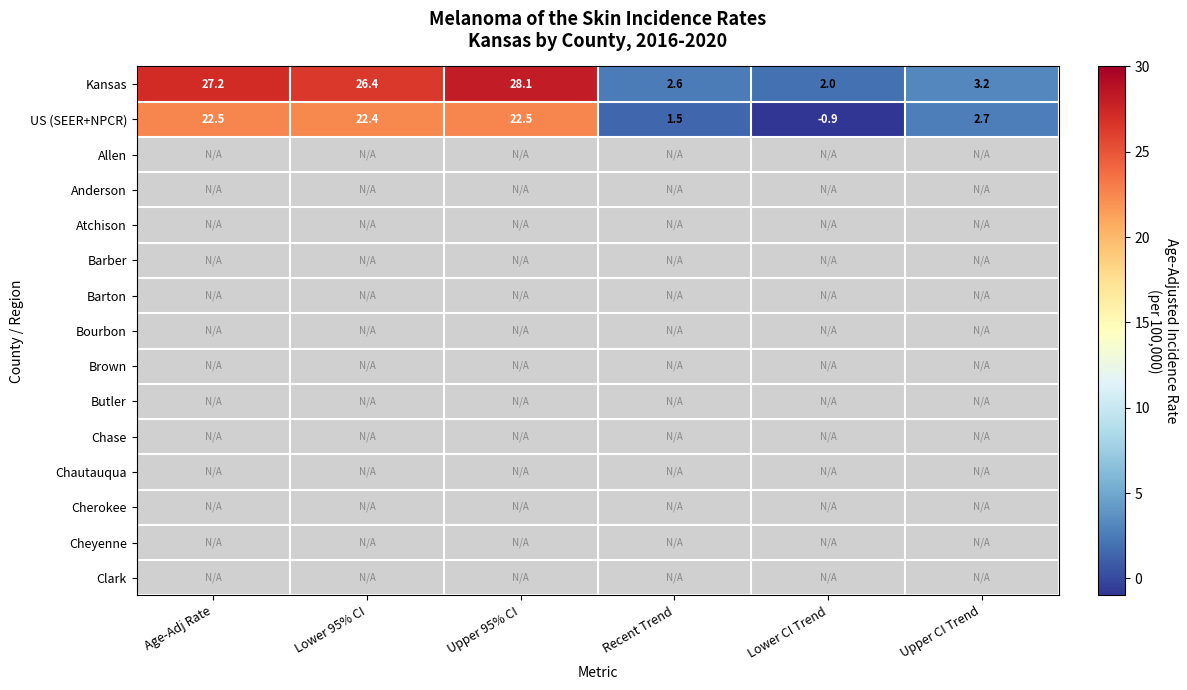

Is it true that US (SEER+NPCR) equals 22.4 at Lower 95% CI?

True